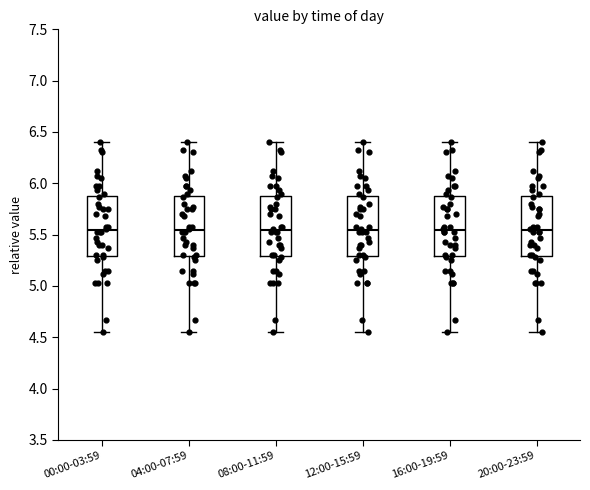

Where is the lower edge of the box for 16:00-19:59 on the y-axis? The values are not printed on the chart, so give them approximately, as read against the axis.

5.30